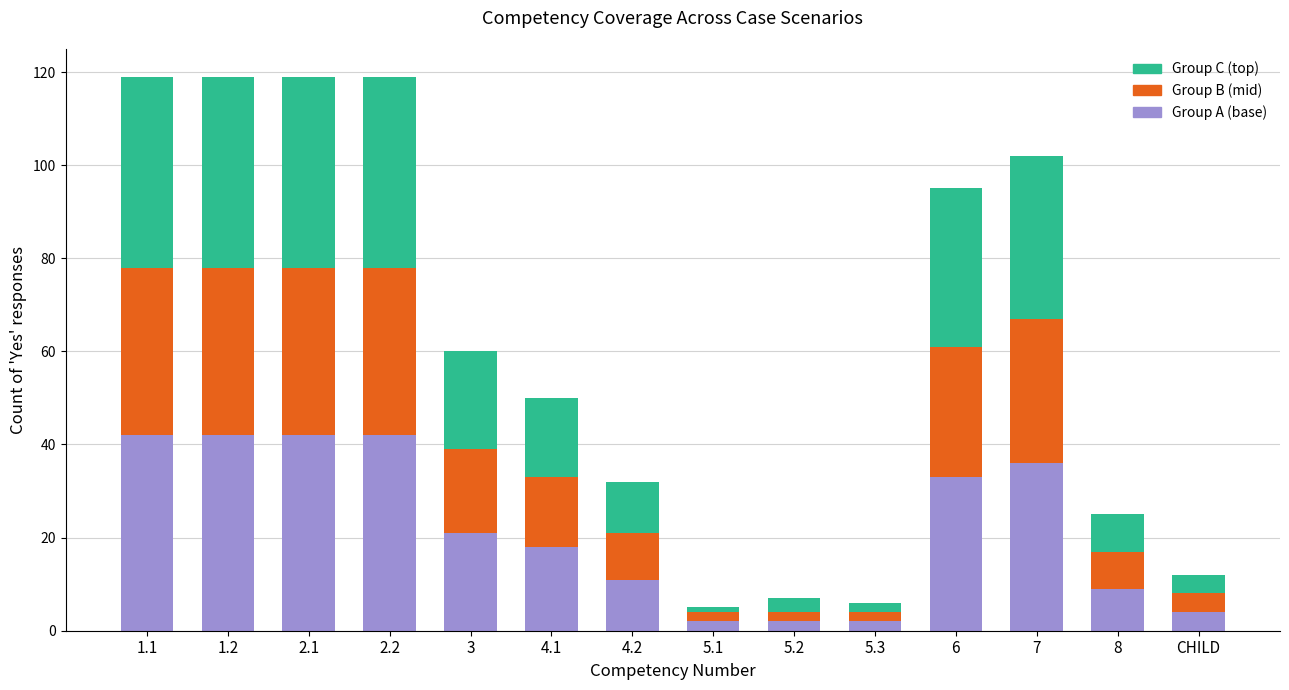

Are the bars horizontal?

No